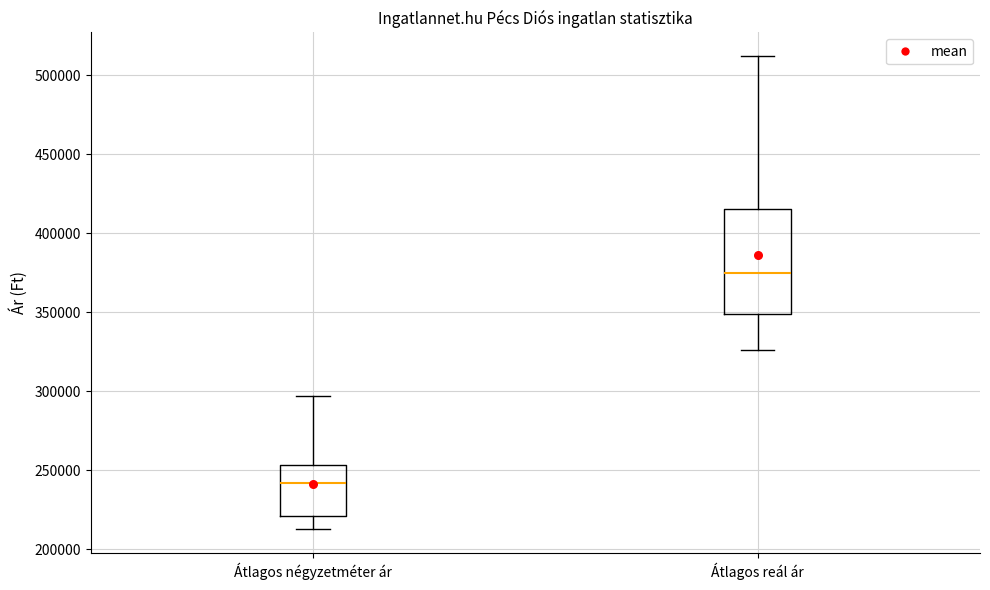

Reading left to right, transcribe this box plot: for each box, give where its median line is, the range the box spans, and where its two whiskers end, as read against the y-axis. The values are not printed on the chart, so give them approximately, as read against the axis.

Átlagos négyzetméter ár: median 240000, box 220000 to 255000, whiskers 215000 to 295000
Átlagos reál ár: median 375000, box 350000 to 415000, whiskers 325000 to 510000